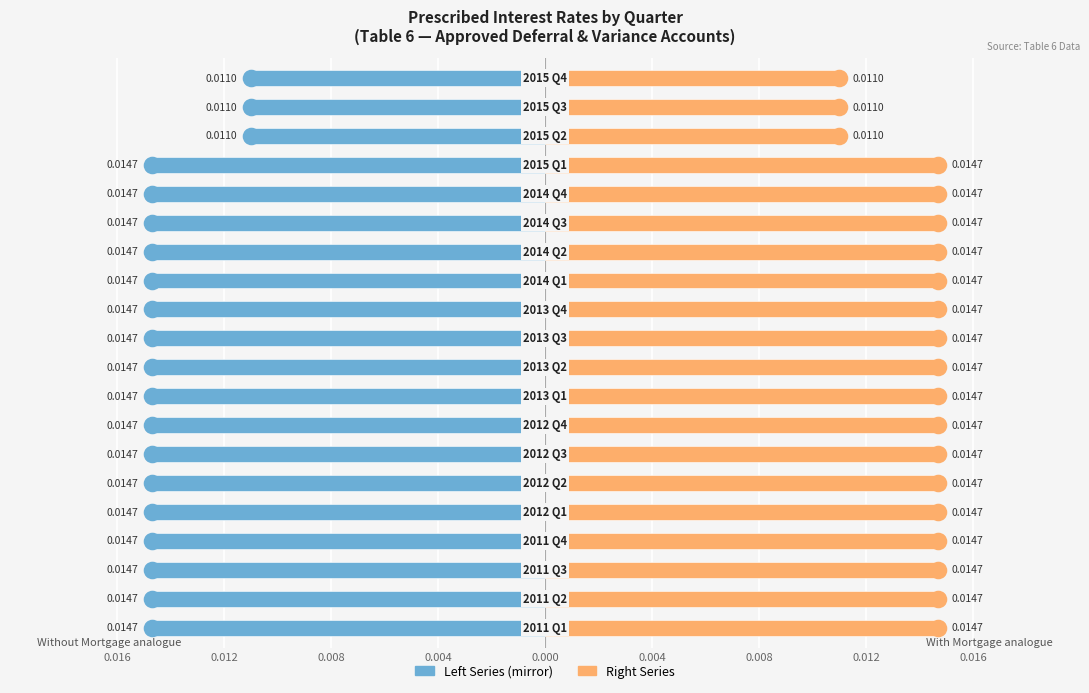

At how many categories does at least one series exceed 0?

20